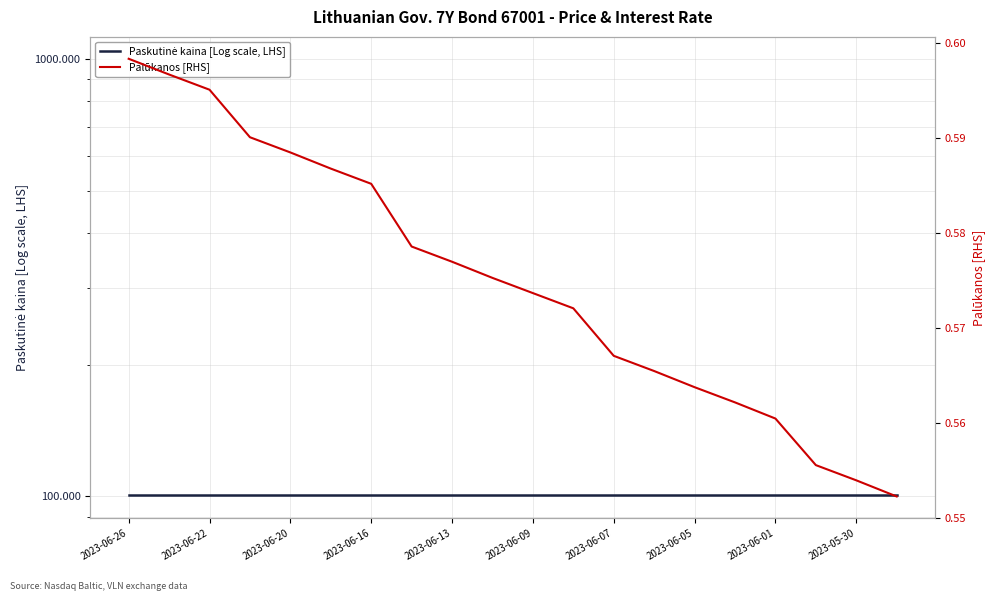

Reading left to right, transcribe all the data shown in this chart.

Paskutinė kaina [Log scale, LHS]: 100.7	100.7	100.7	100.7	100.7	100.7	100.7	100.7	100.7	100.7	100.7	100.7	100.7	100.7	100.7	100.7	100.7	100.7	100.7	100.7
Palūkanos [RHS]: 0.6	0.6	0.6	0.6	0.6	0.6	0.6	0.6	0.6	0.6	0.6	0.6	0.6	0.6	0.6	0.6	0.6	0.6	0.6	0.6